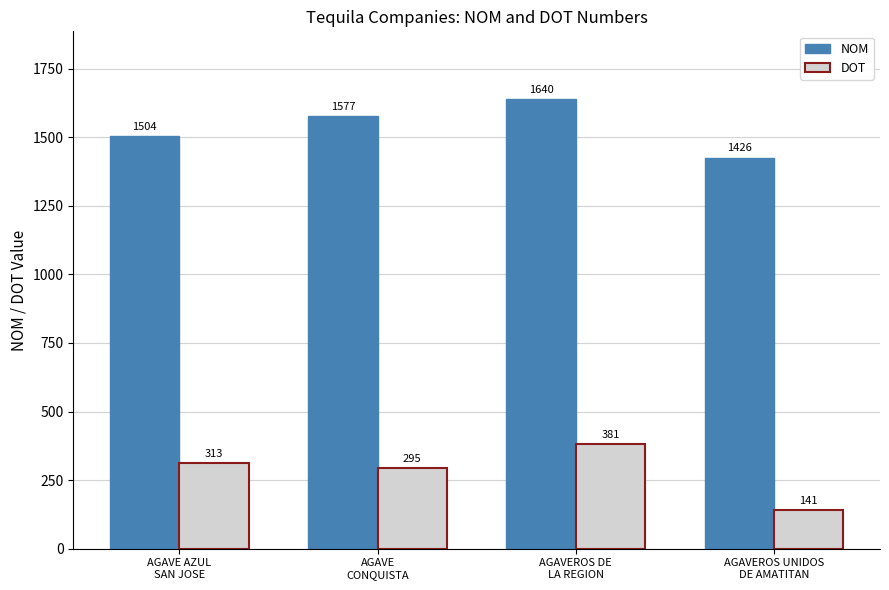

Reading left to right, transcribe all the data shown in this chart.

NOM: AGAVE AZUL
SAN JOSE=1504	AGAVE
CONQUISTA=1577	AGAVEROS DE
LA REGION=1640	AGAVEROS UNIDOS
DE AMATITAN=1426
DOT: AGAVE AZUL
SAN JOSE=313	AGAVE
CONQUISTA=295	AGAVEROS DE
LA REGION=381	AGAVEROS UNIDOS
DE AMATITAN=141